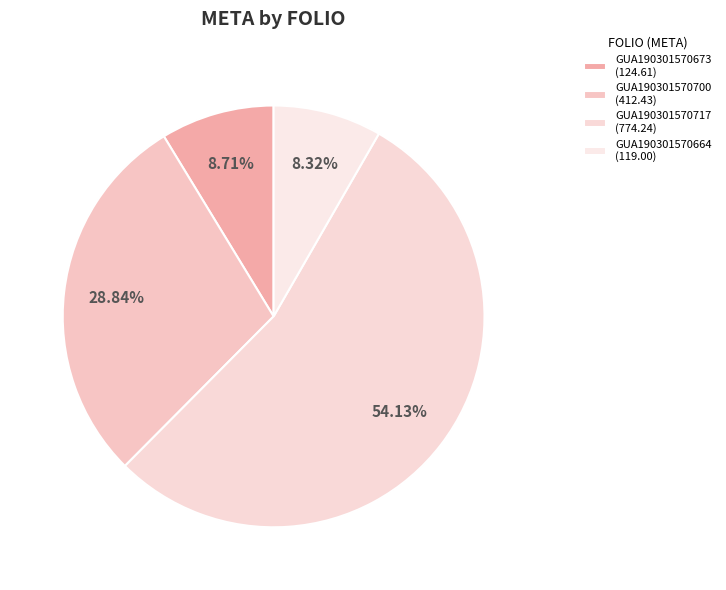

What percentage is the GUA190301570700 slice, to the nearest percent?

29%